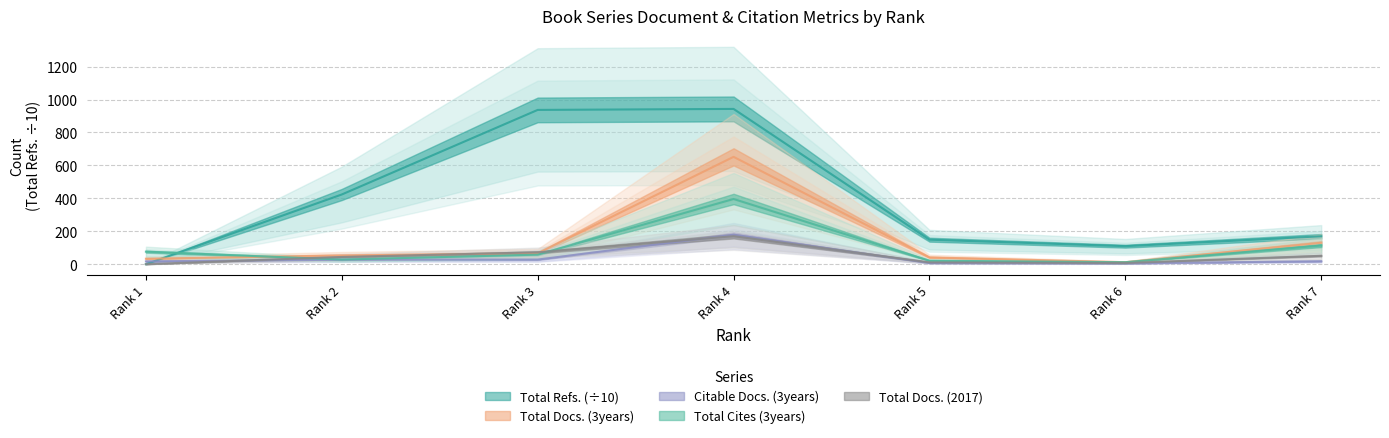

How many data points does each series have?

7